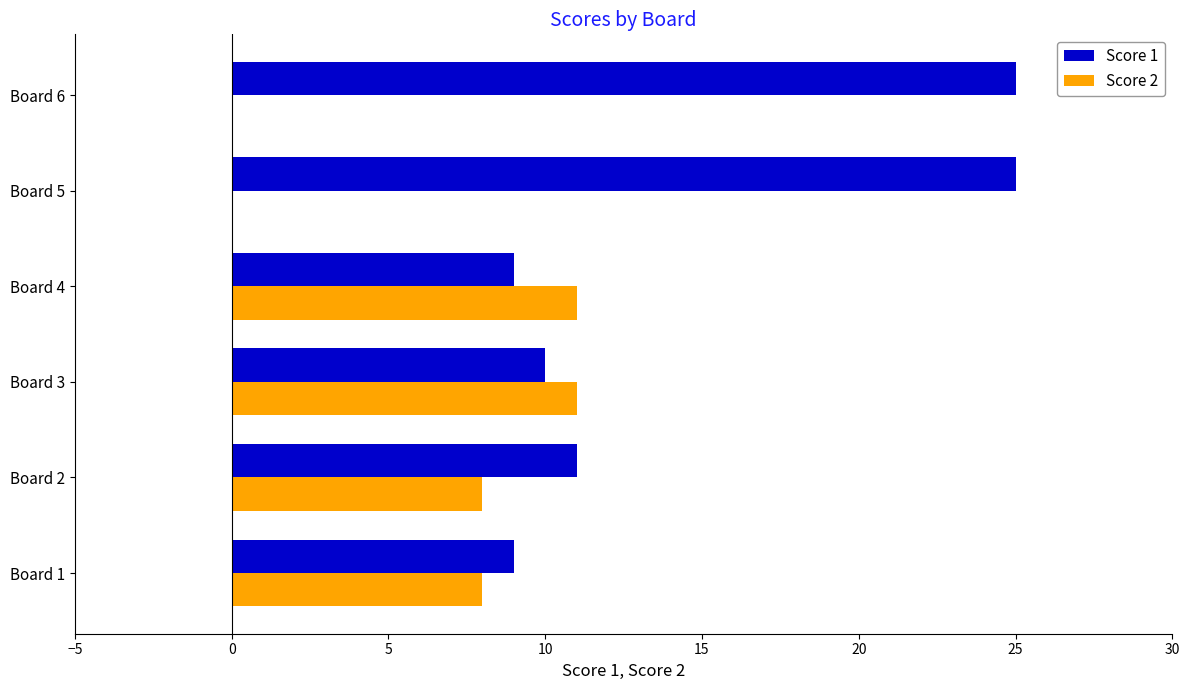

Where is Score 1 nearest to the value 17?

Board 2